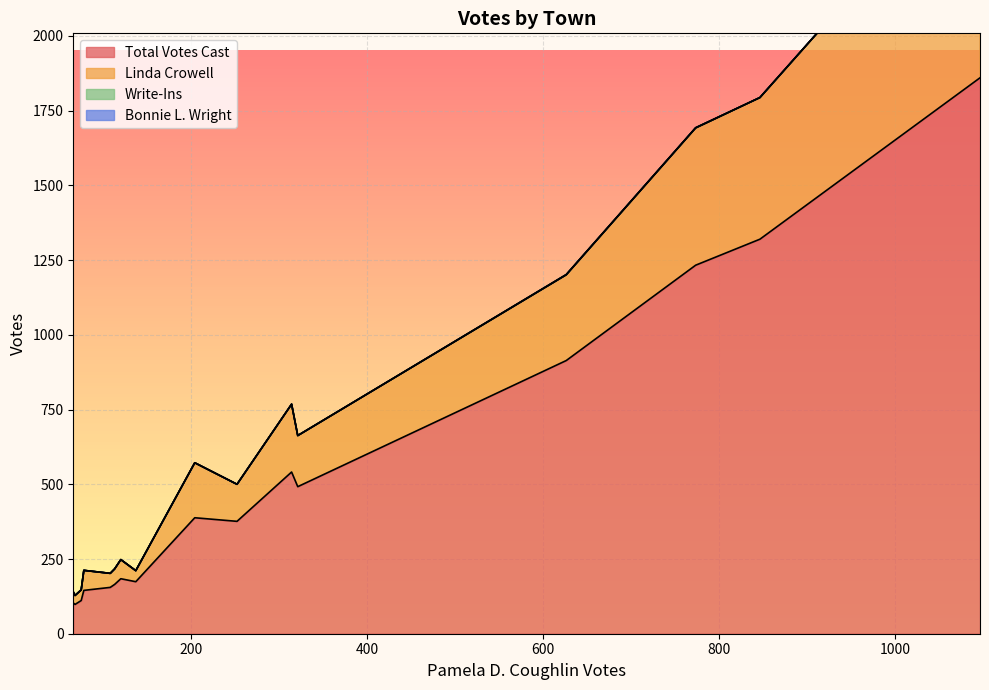

What is the average value of the Total Votes Cast series?

516